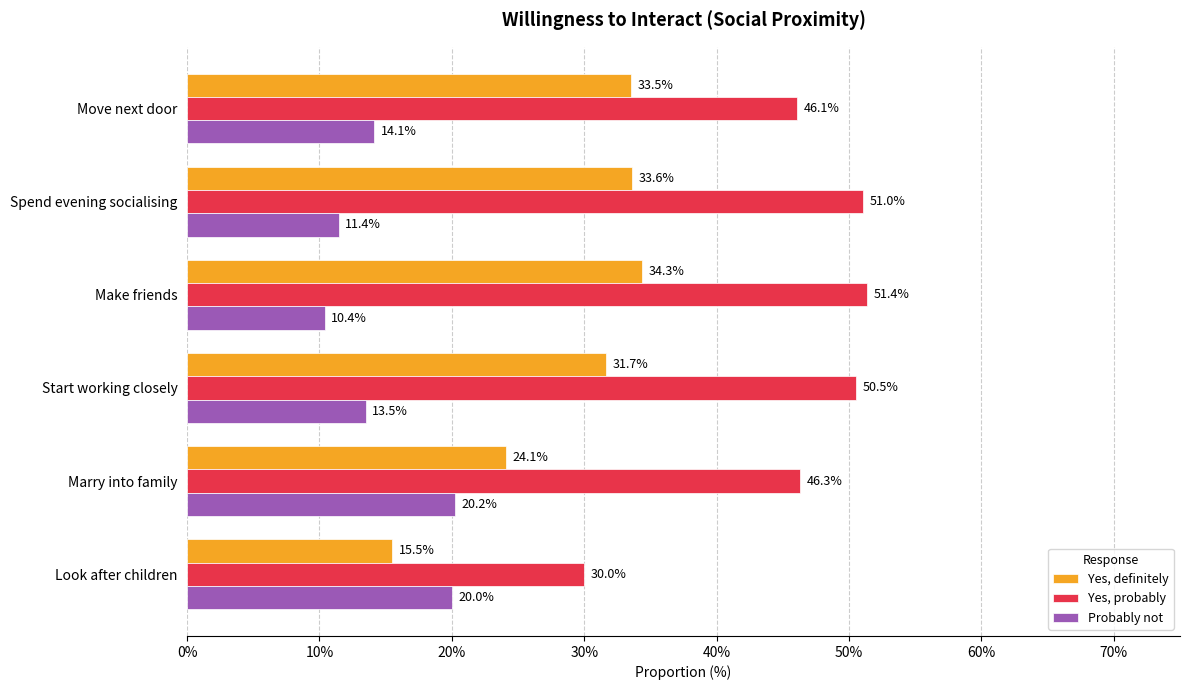

What are all the series names shown in the legend?

Yes, definitely, Yes, probably, Probably not